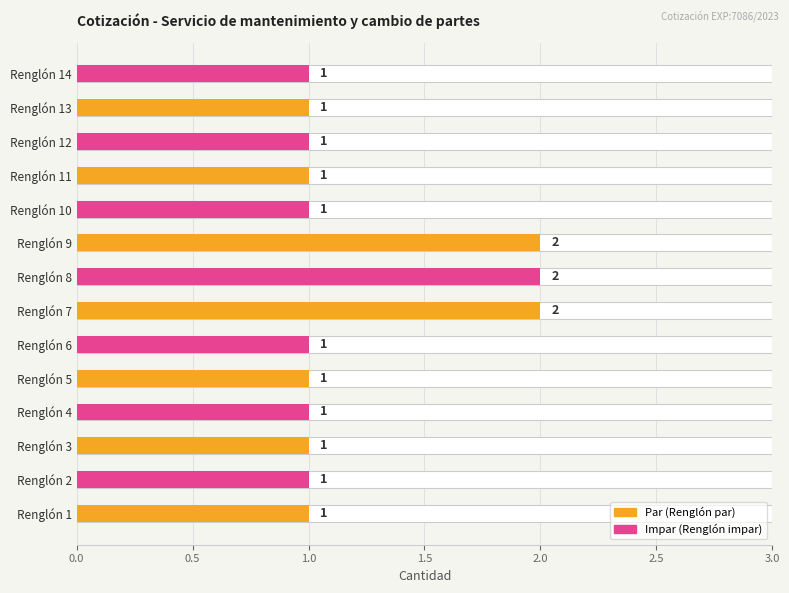

What is the ratio of the value at Renglón 4 to the value at Renglón 7?

0.5